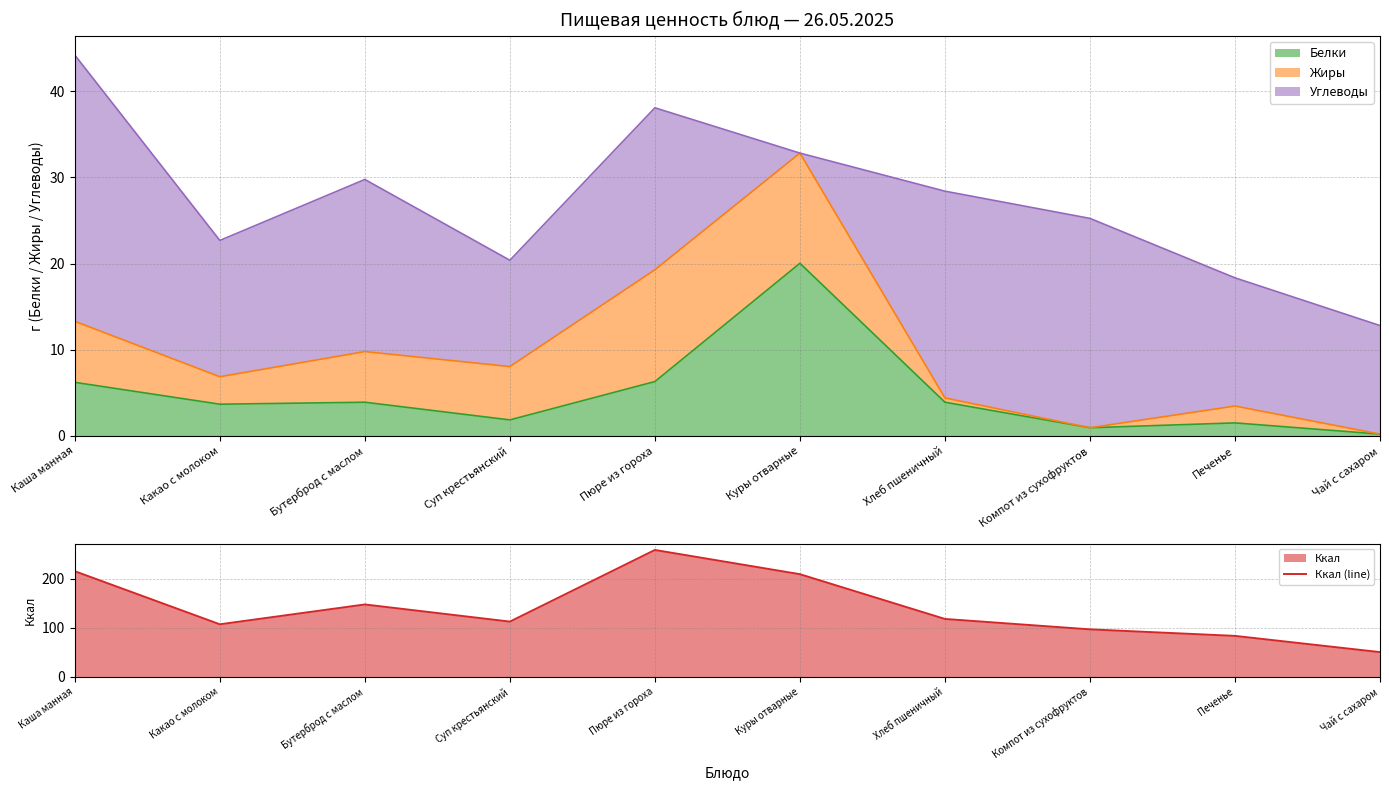

What position from the left is Пюре из гороха?

5